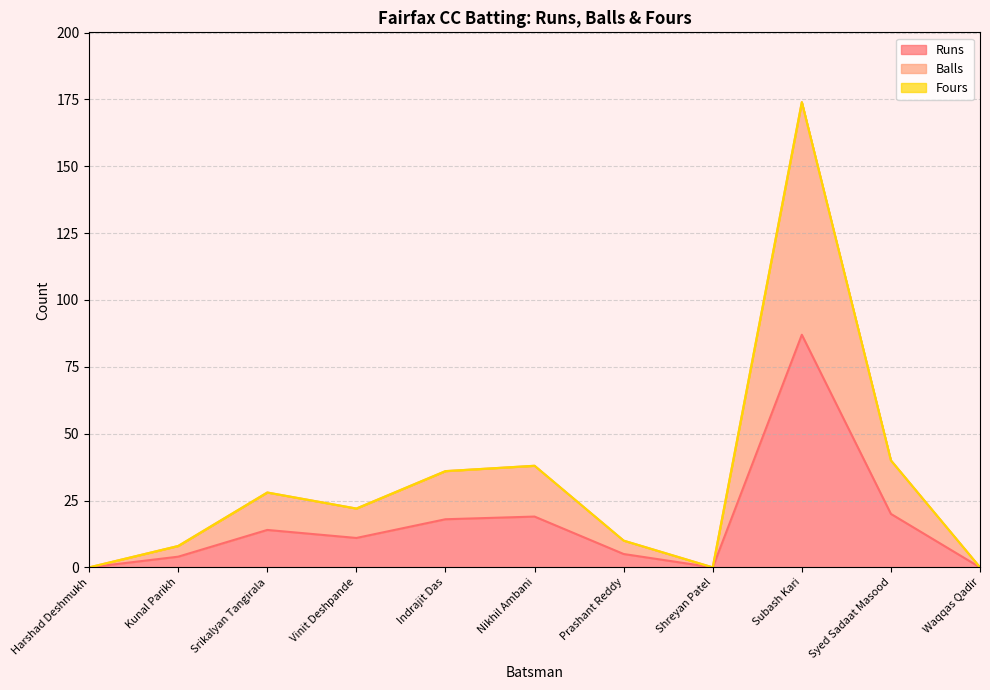

At which label does Runs first exceed 11?

Srikalyan Tangirala